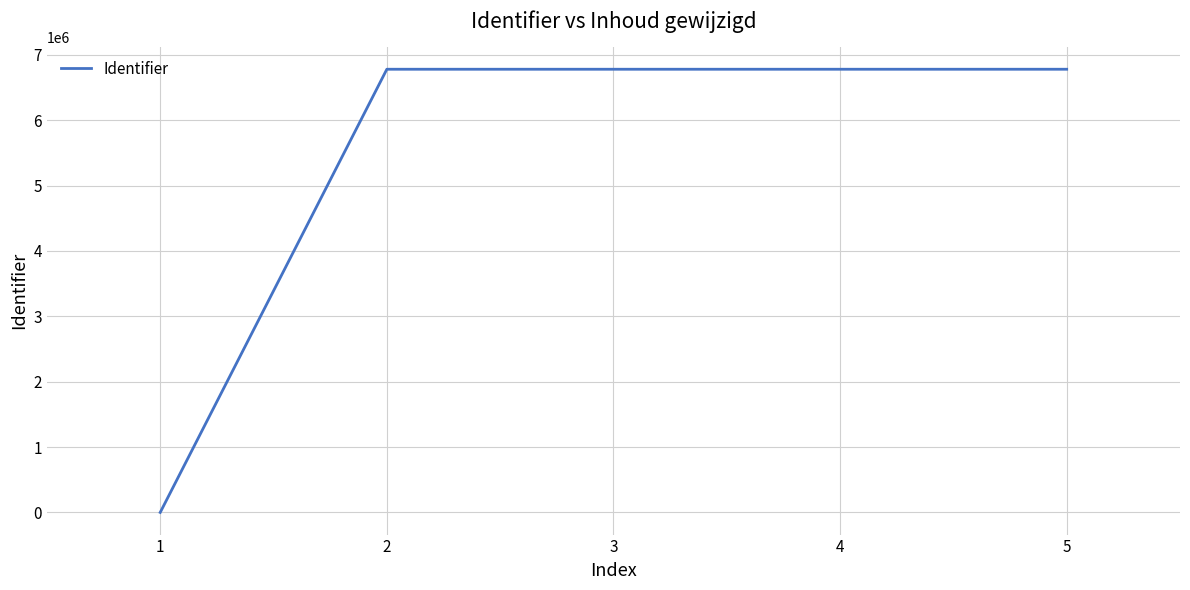

What is the greatest value displayed?

6778831